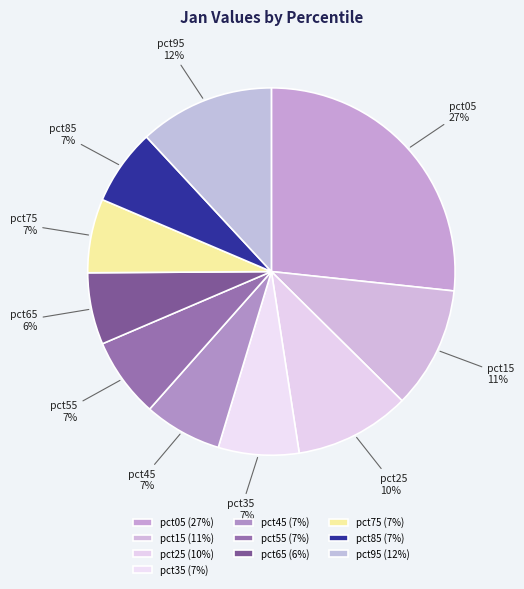

To the nearest percent, what is the difference between the pct75 and pct15 slice percentages?

4%